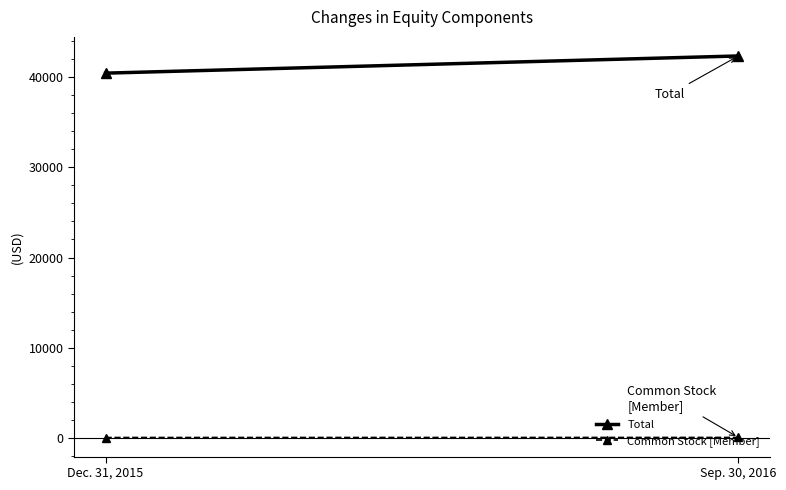

What is the sum of the Common Stock [Member] values at Sep. 30, 2016 and Dec. 31, 2015?

17